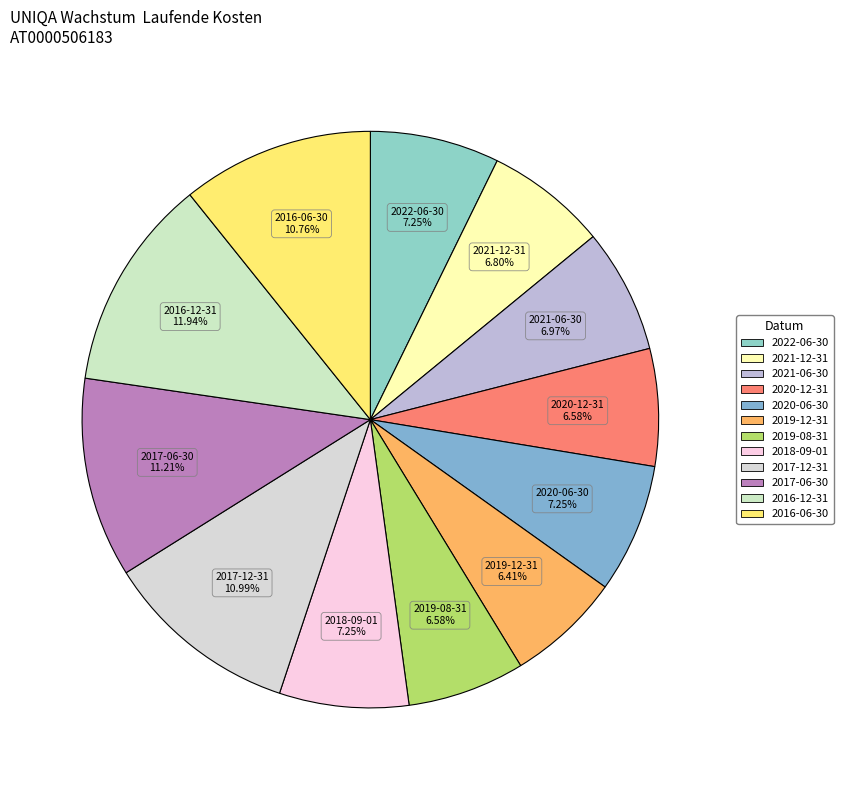

Count the number of slices in the pie.

12